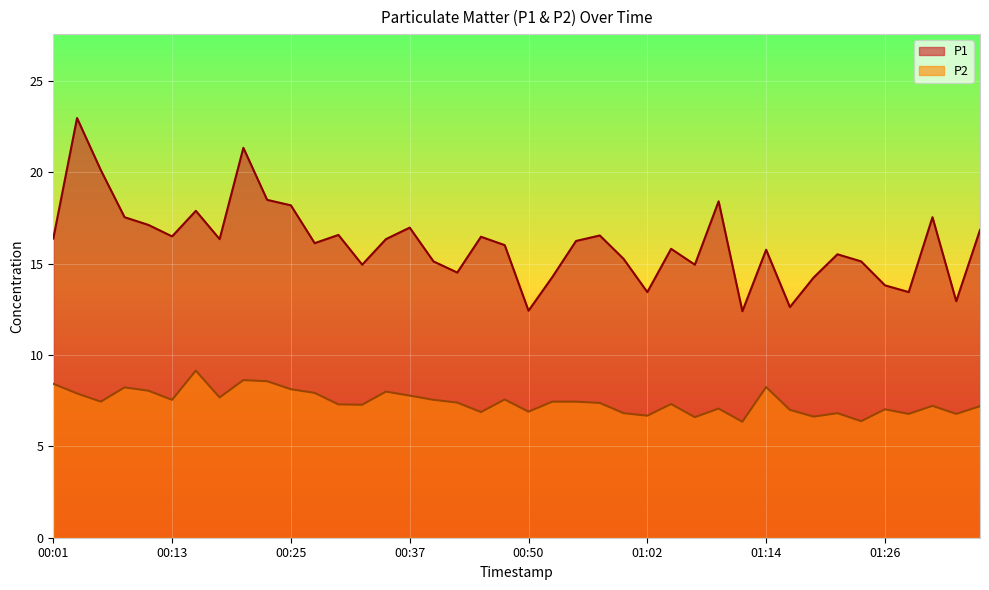

What is the label of the 34th point from the left?

01:21